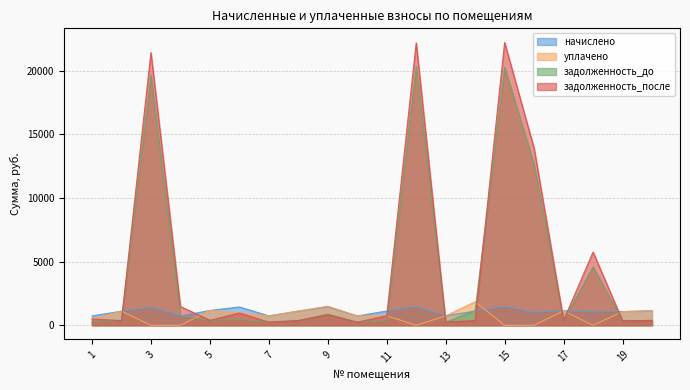

True or false: начислено and уплачено cross at least once.

True